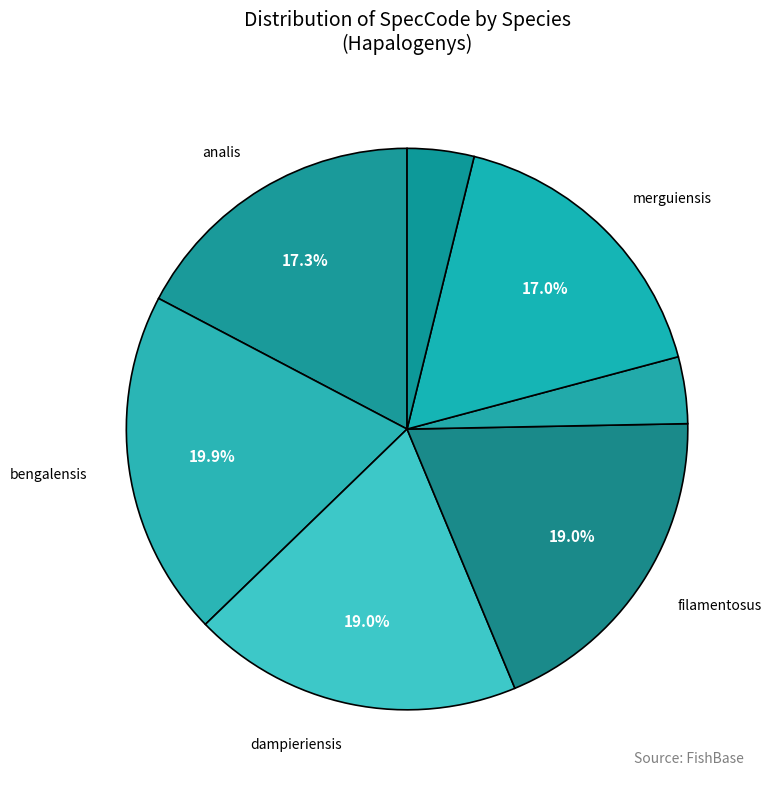

Rank the categories by value from lowest to highest.

kishinouyei, nigripinnis, merguiensis, analis, dampieriensis, filamentosus, bengalensis